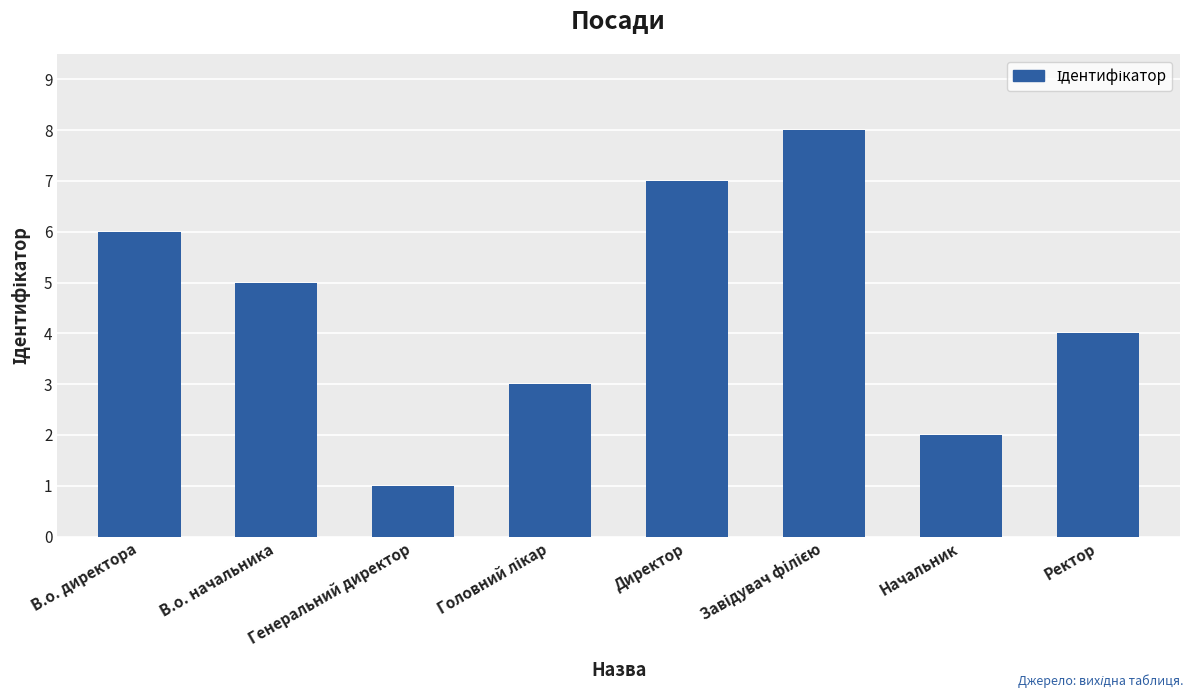

True or false: the data shows 3 at Начальник.

False